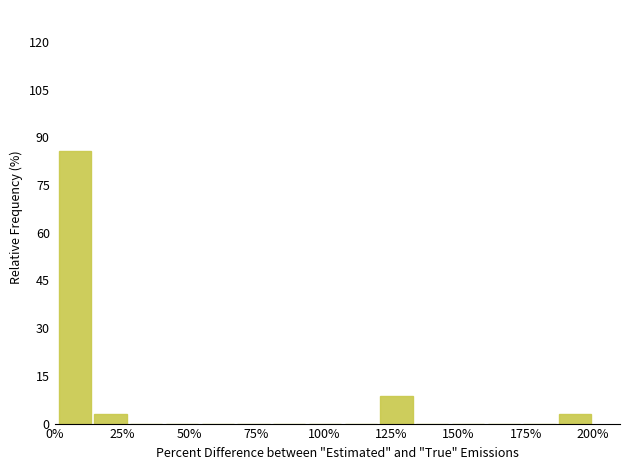

Read against the x-axis, roughly where is the centre of the tallest bar?

5